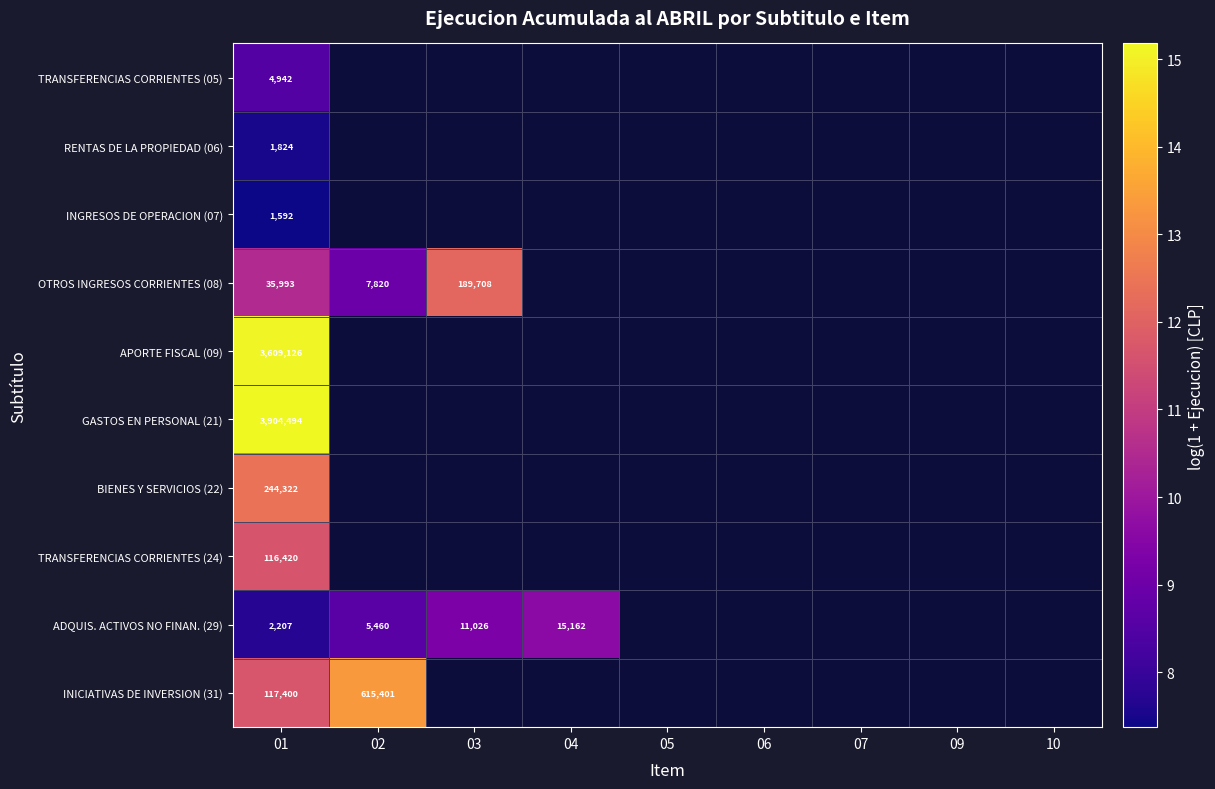

At 01, list the series in order from largest to smallest.

GASTOS EN PERSONAL (21), APORTE FISCAL (09), BIENES Y SERVICIOS (22), INICIATIVAS DE INVERSION (31), TRANSFERENCIAS CORRIENTES (24), OTROS INGRESOS CORRIENTES (08), TRANSFERENCIAS CORRIENTES (05), ADQUIS. ACTIVOS NO FINAN. (29), RENTAS DE LA PROPIEDAD (06), INGRESOS DE OPERACION (07)